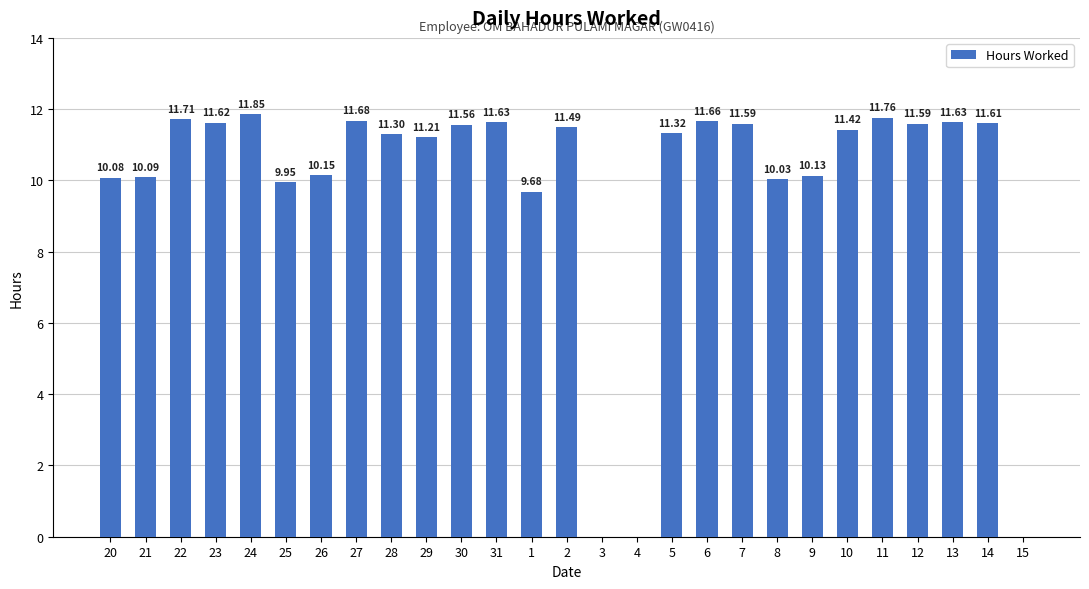

What is the change in value from 7 to 8?

-1.6